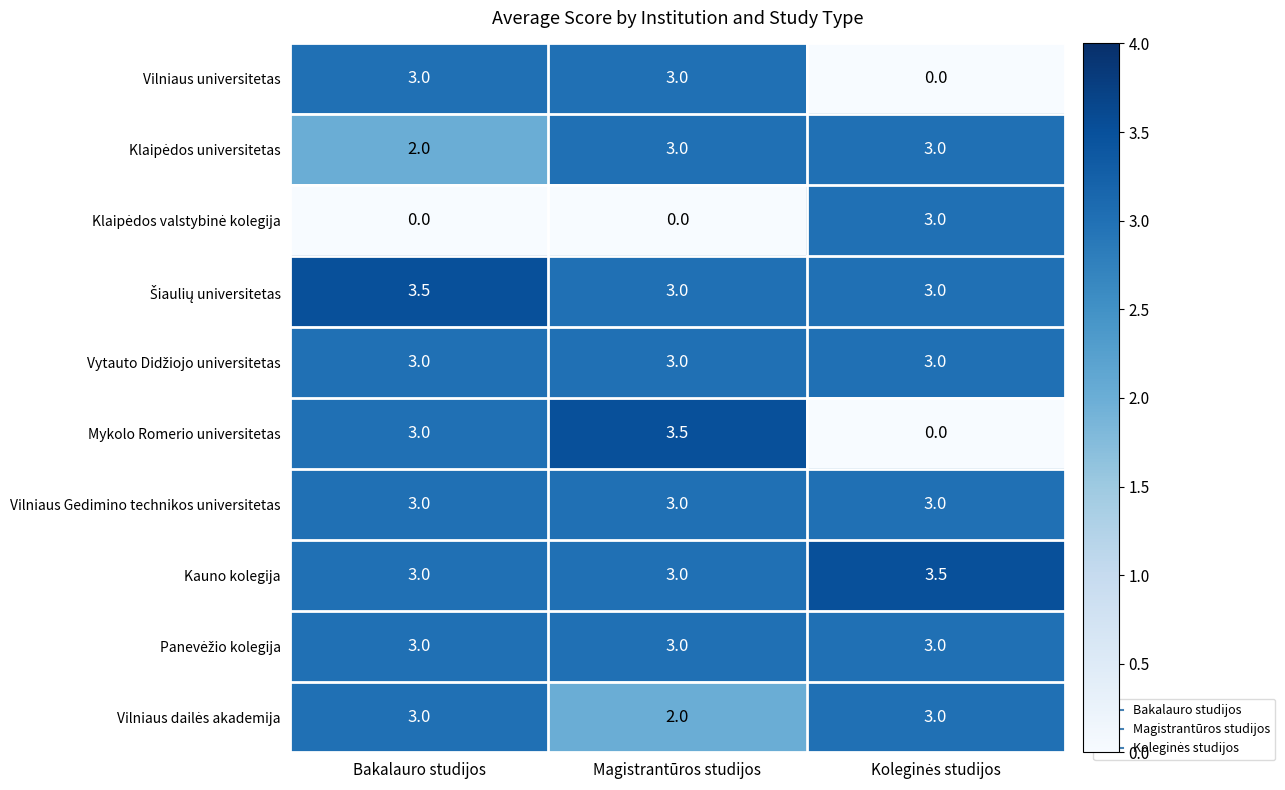

What is the highest value of the Mykolo Romerio universitetas series?

3.5